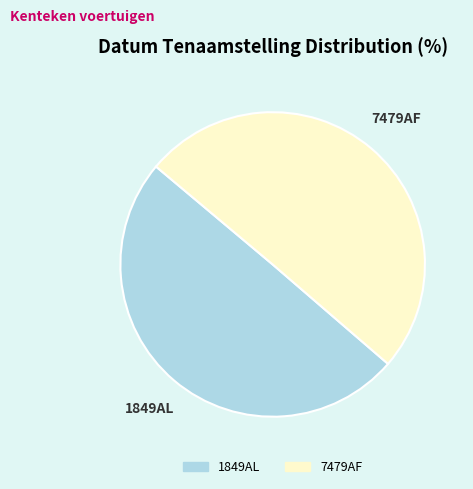

How many slices are in this pie chart?

2